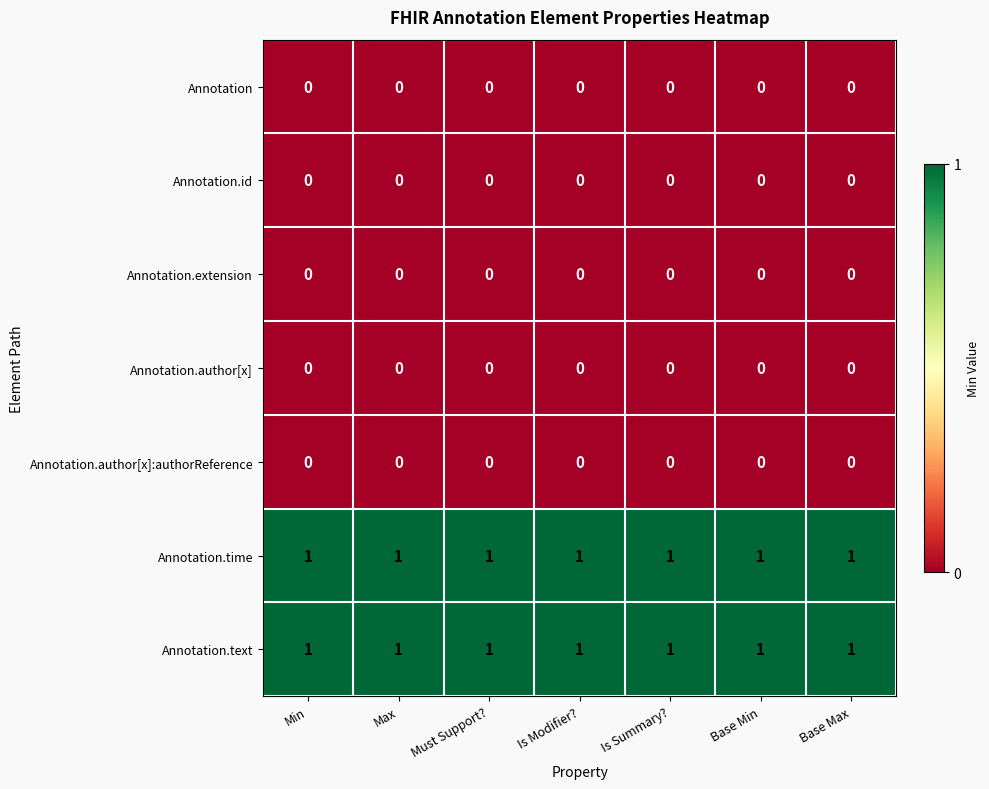

At how many categories does at least one series exceed 0?

7